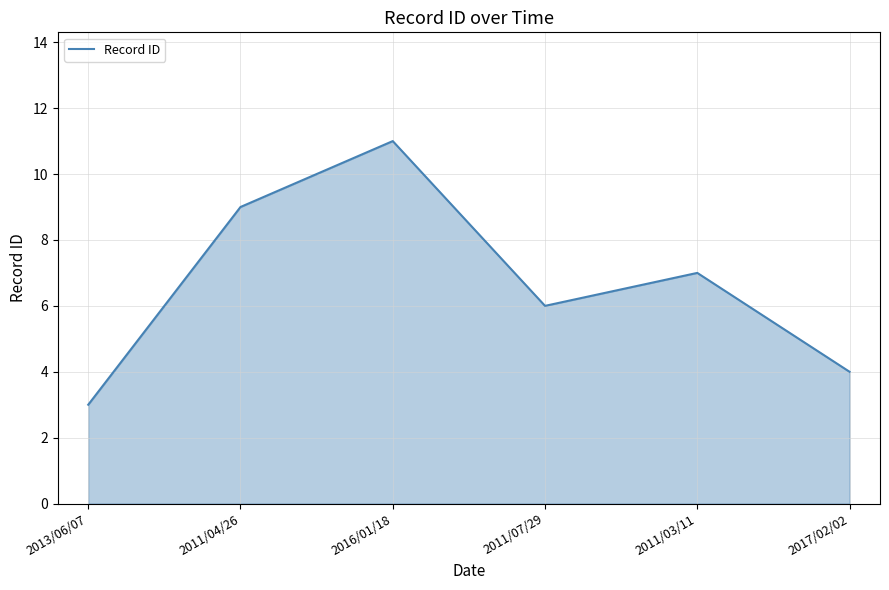

Rank the categories by value from highest to lowest.

2016/01/18, 2011/04/26, 2011/03/11, 2011/07/29, 2017/02/02, 2013/06/07